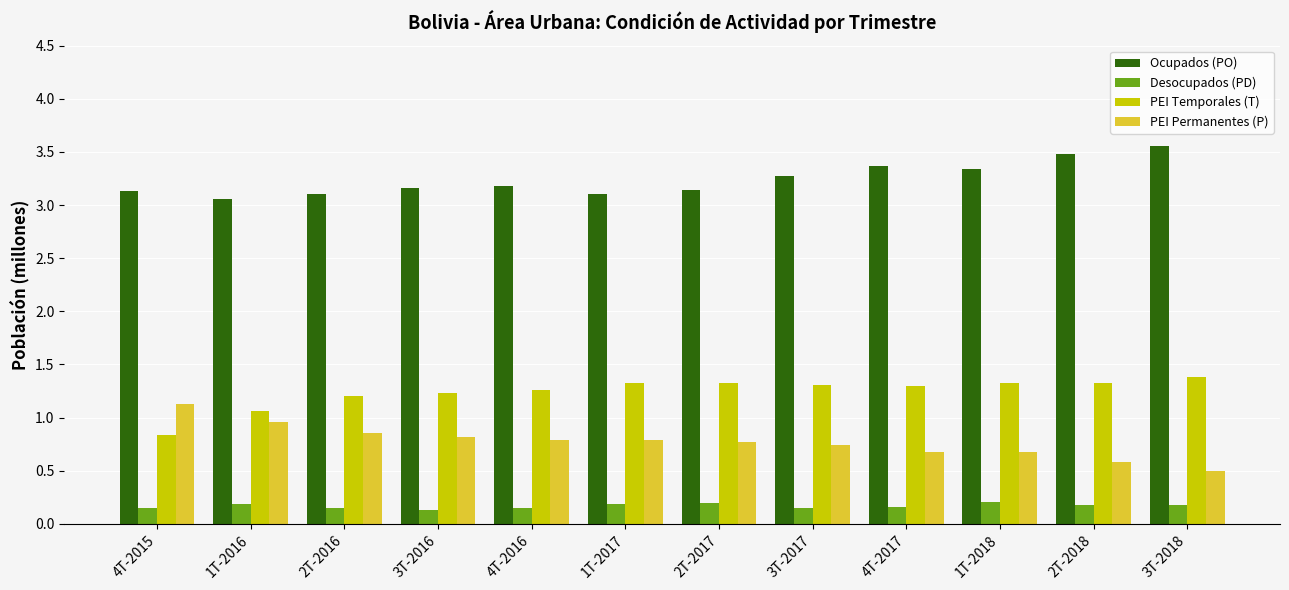

What is the total value across all series at 1T-2016?

5.3